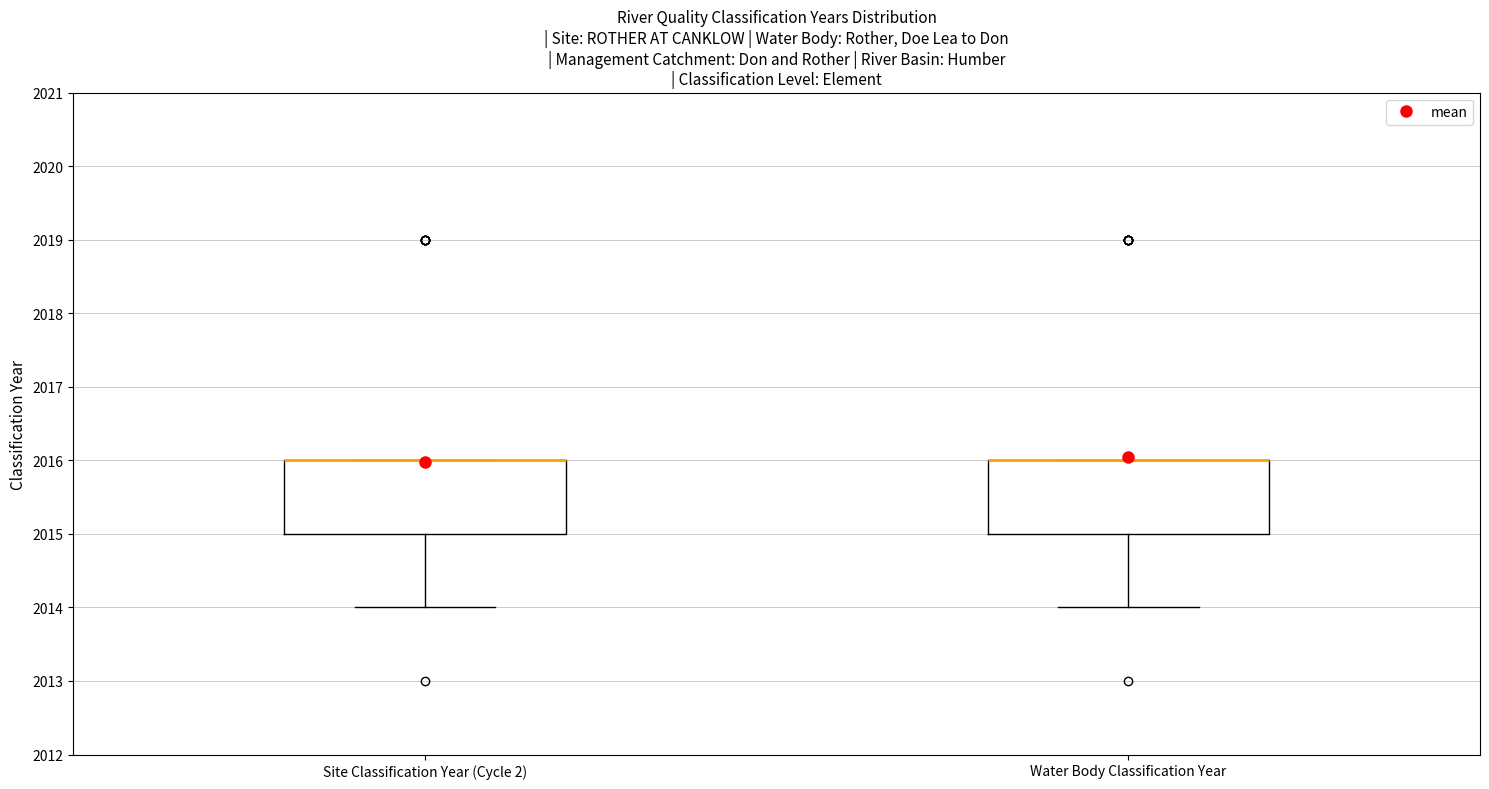

Where does the lower whisker of the box for Site Classification Year (Cycle 2) end on the y-axis? The values are not printed on the chart, so give them approximately, as read against the axis.

2014